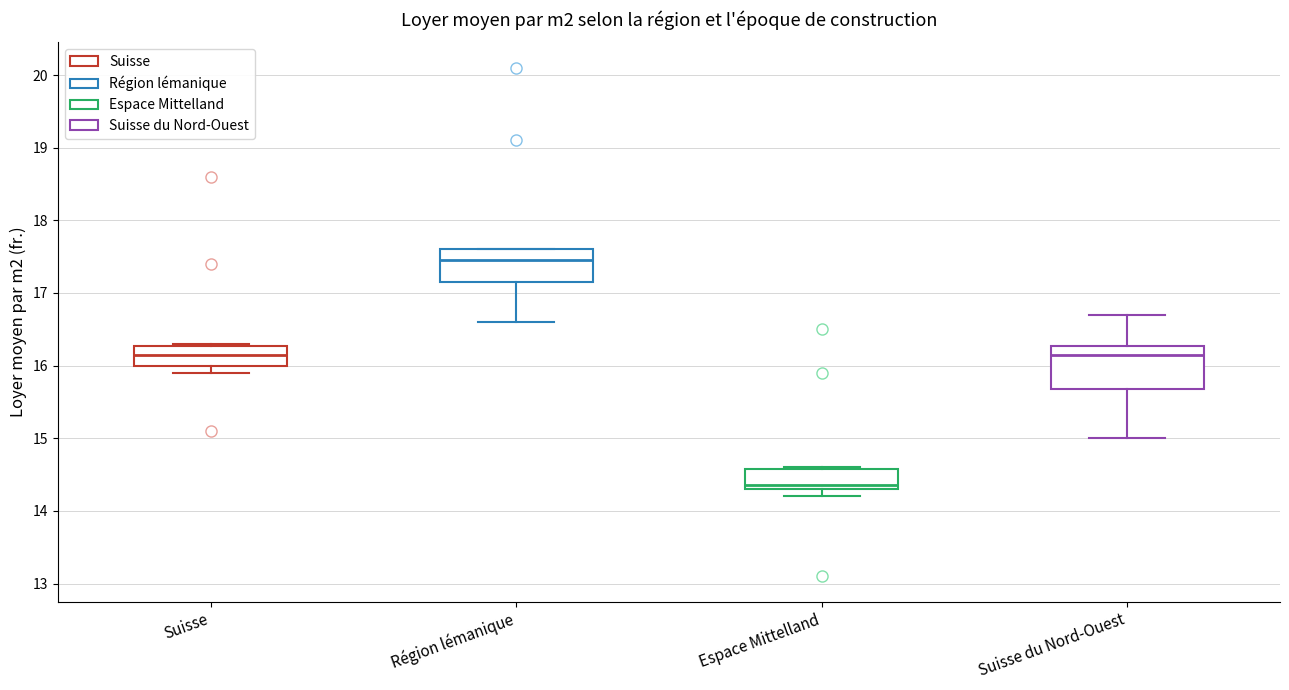

Where does the lower whisker of the box for Espace Mittelland end on the y-axis? The values are not printed on the chart, so give them approximately, as read against the axis.

14.2